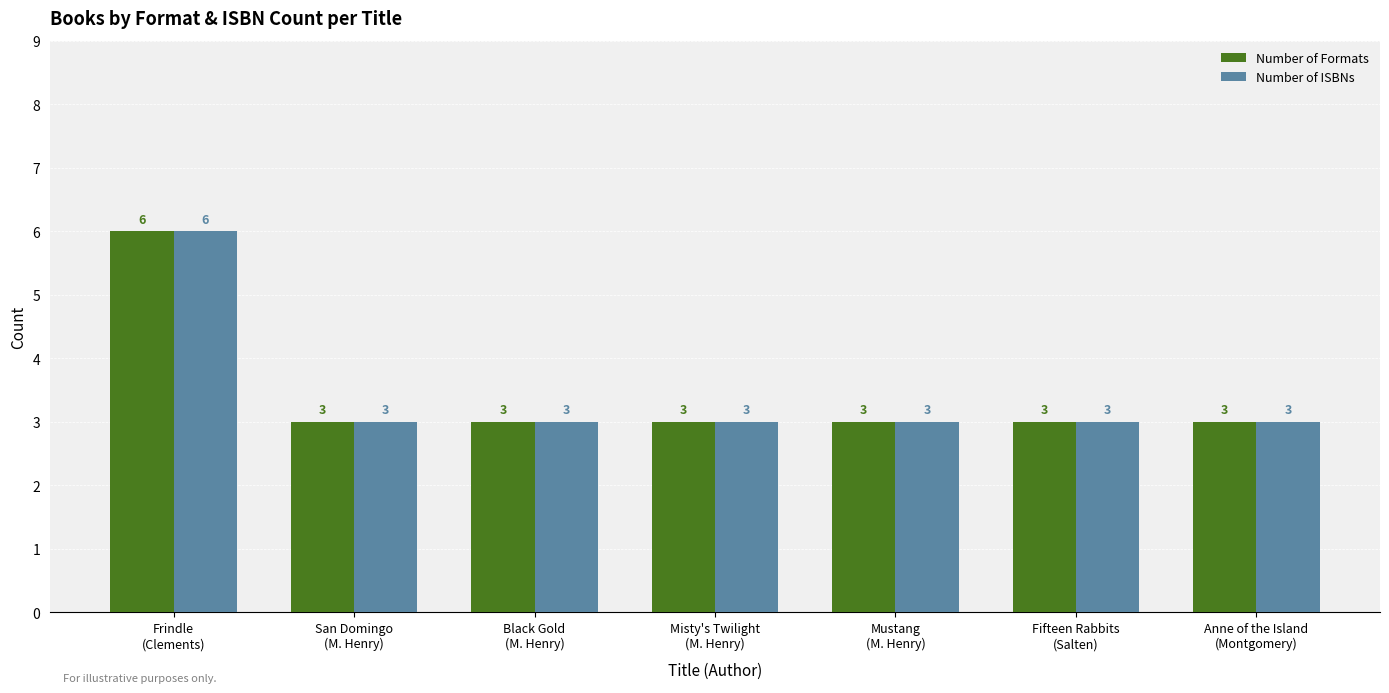

How many series are shown in this chart?

2